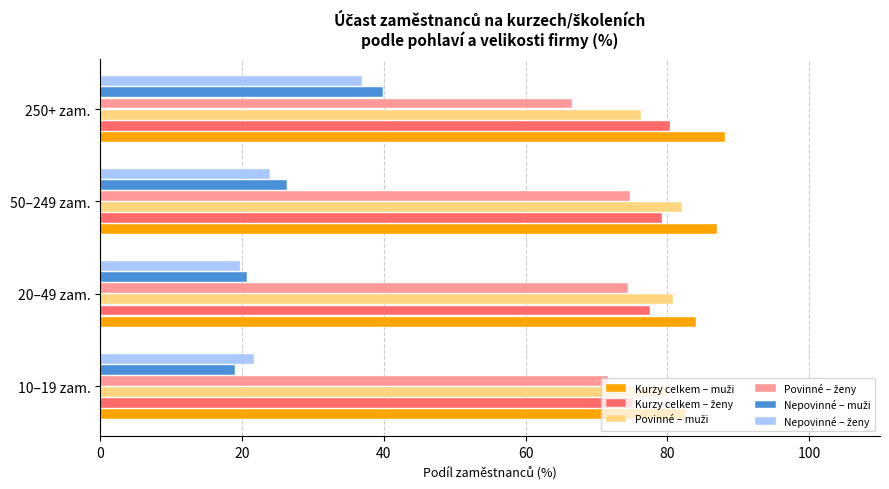

At which category is the sum across all series the highest?

250+ zam.